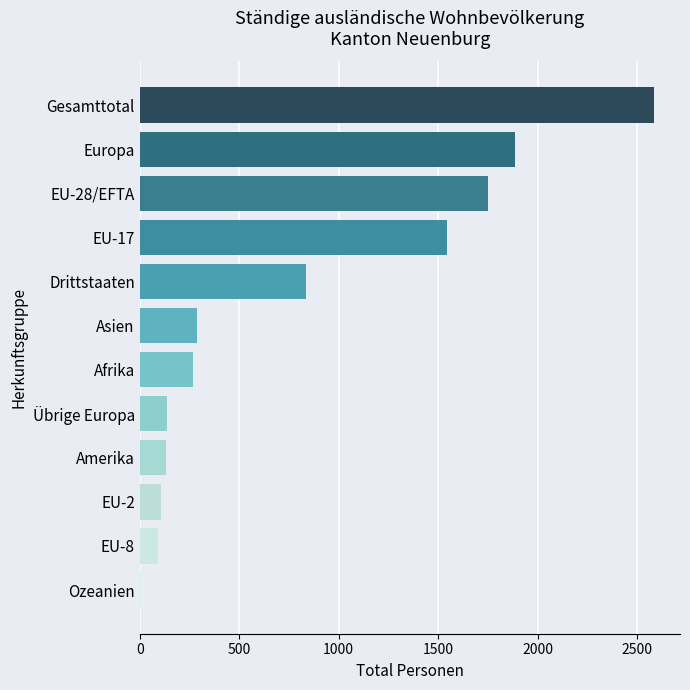

What is the greatest value displayed?

2586